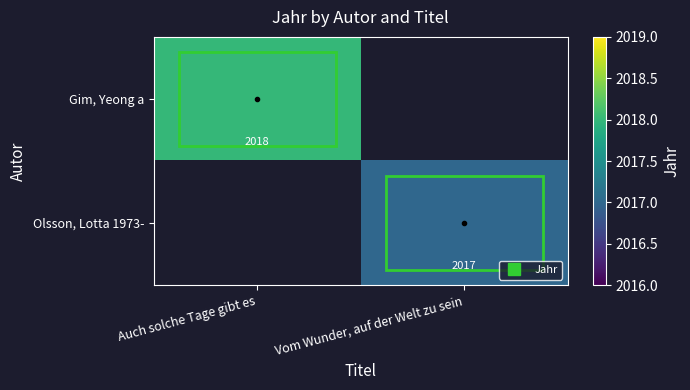

Rank the categories by Gim, Yeong a value from lowest to highest.

Auch solche Tage gibt es, Vom Wunder, auf der Welt zu sein